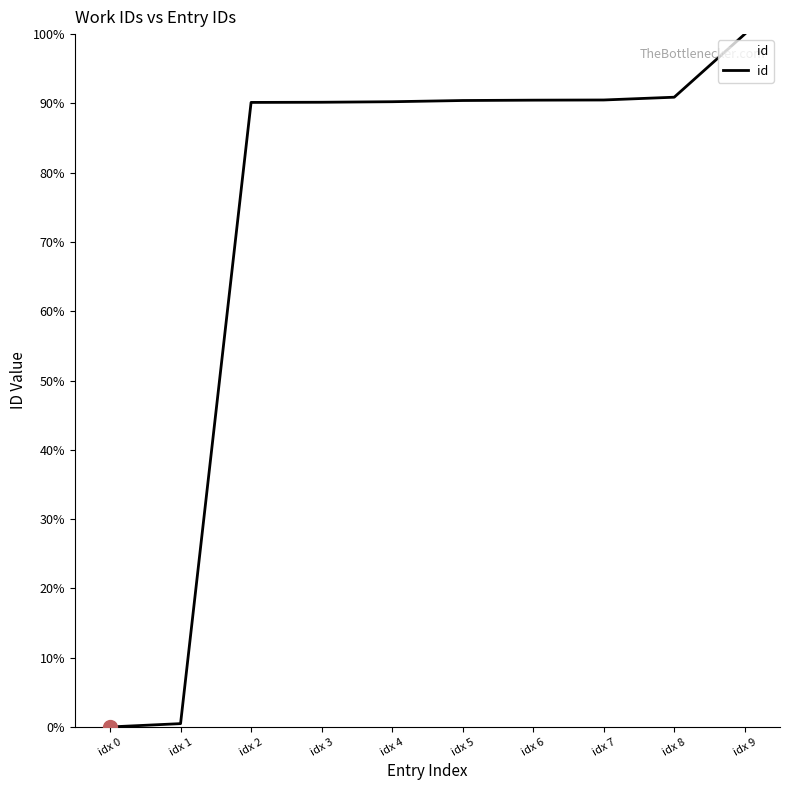

The chart shows a value of 21.9 at idx 2. True or false?

False